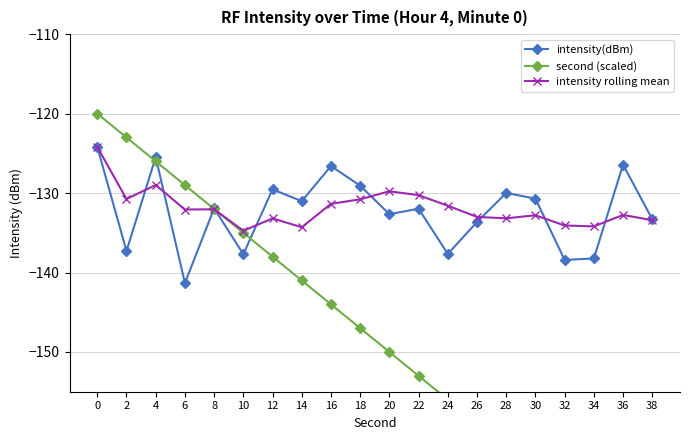

What is the sum of the second (scaled) values at 30 and 32?

-333.0